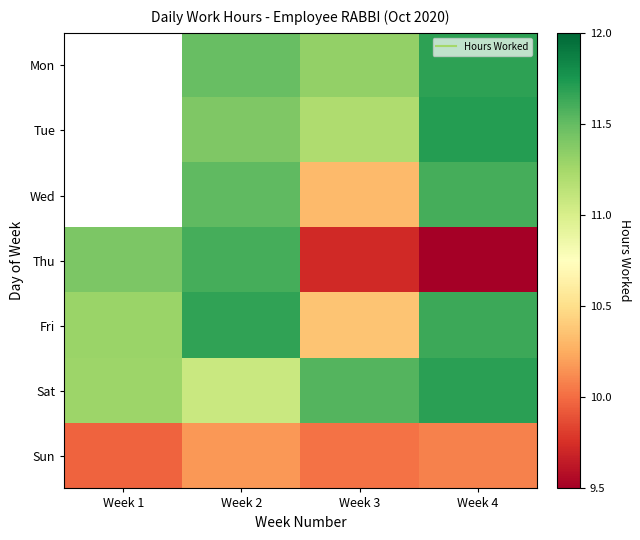

Which category has the lowest value in the Thu series?

Week 4